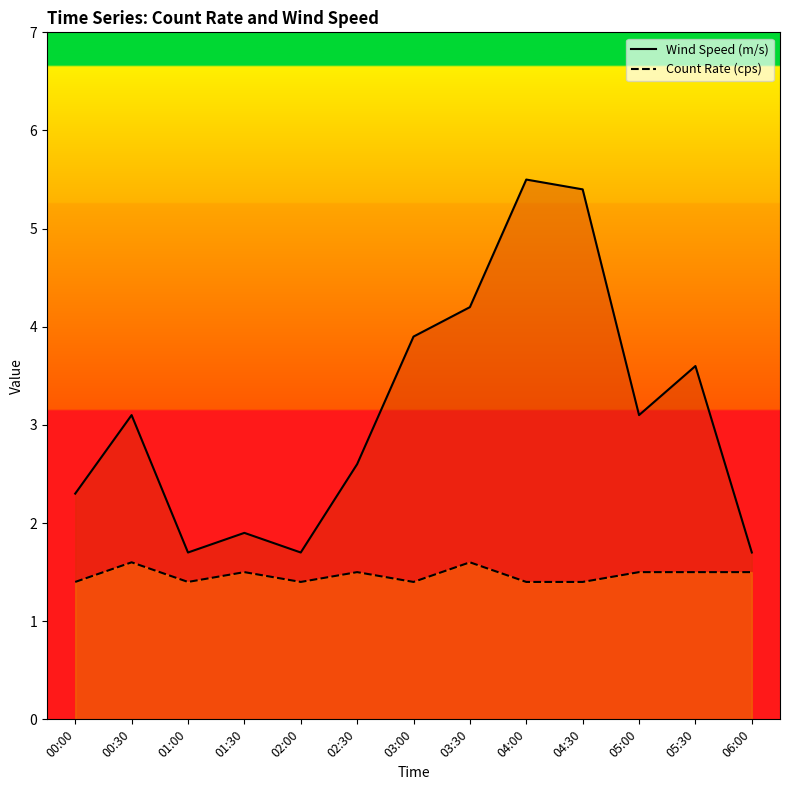

How many values in the Wind Speed (m/s) series are below 3?

6